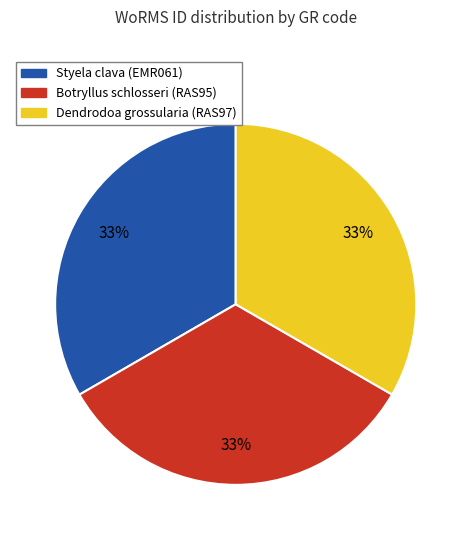

To the nearest percent, what is the average slice percentage?

33%